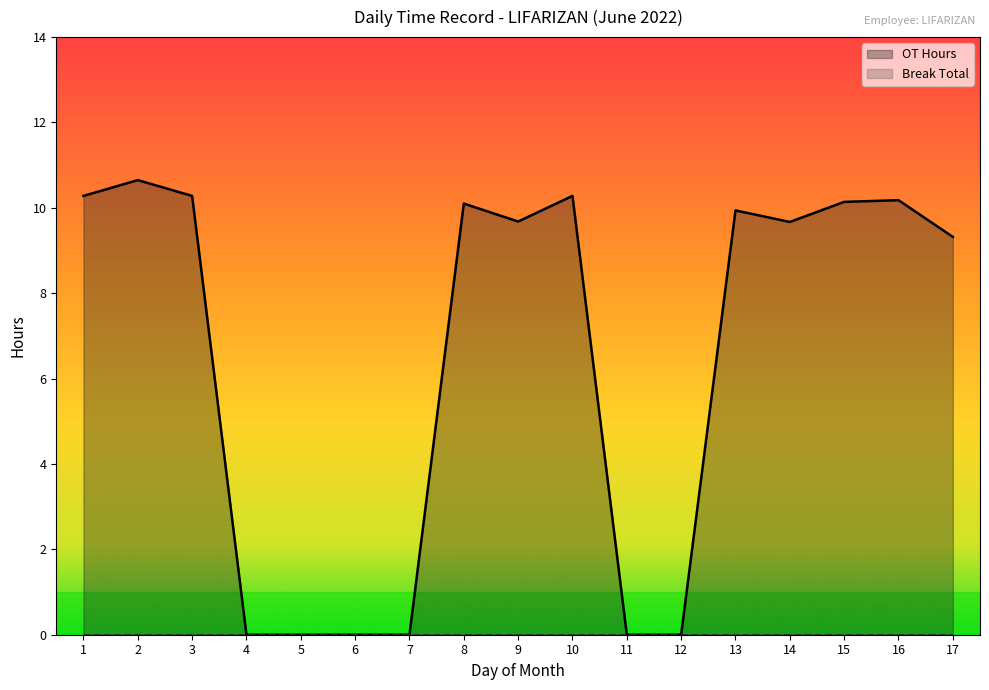

Reading left to right, transcribe all the data shown in this chart.

10.3	10.7	10.3	0.0	0.0	0.0	0.0	10.1	9.7	10.3	0.0	0.0	9.9	9.7	10.1	10.2	9.3